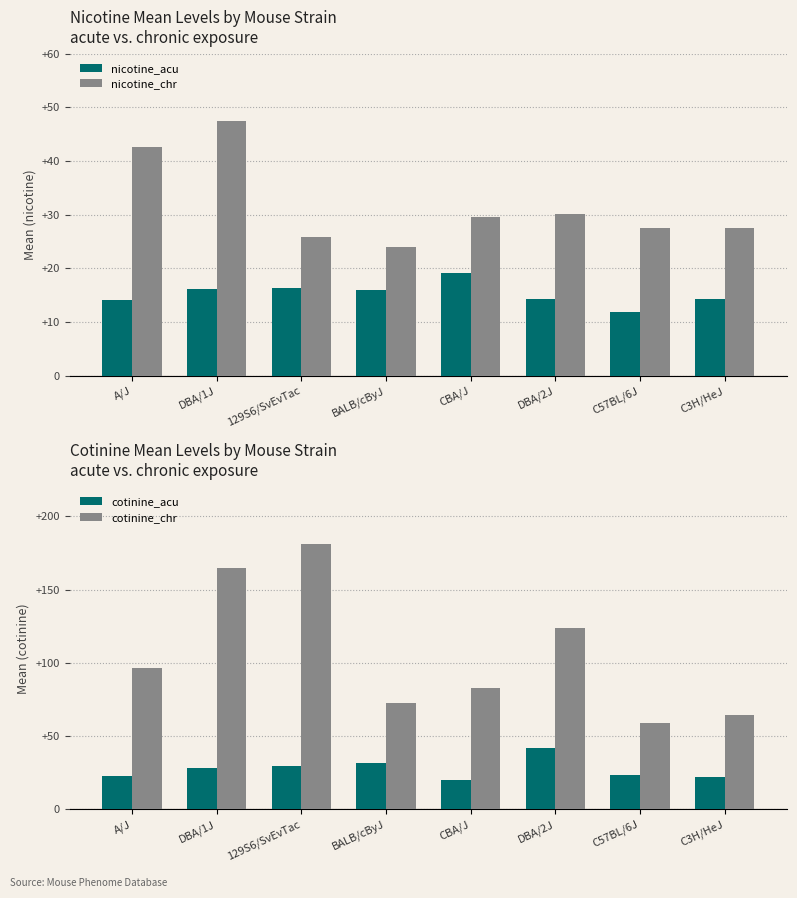

How many data points does each series have?

8